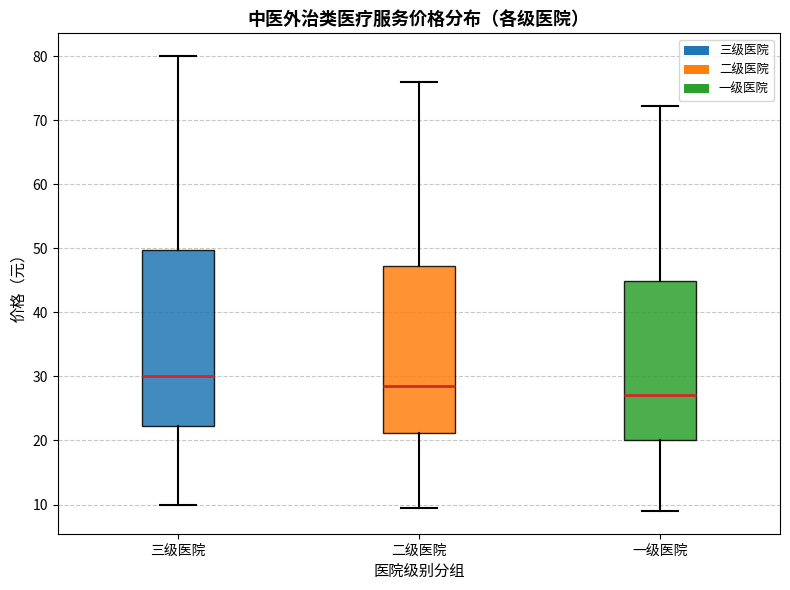

Reading left to right, transcribe this box plot: for each box, give where its median line is, the range the box spans, and where its two whiskers end, as read against the y-axis. The values are not printed on the chart, so give them approximately, as read against the axis.

三级医院: median 30, box 22 to 50, whiskers 10 to 80
二级医院: median 29, box 21 to 47, whiskers 10 to 76
一级医院: median 27, box 20 to 45, whiskers 9 to 72